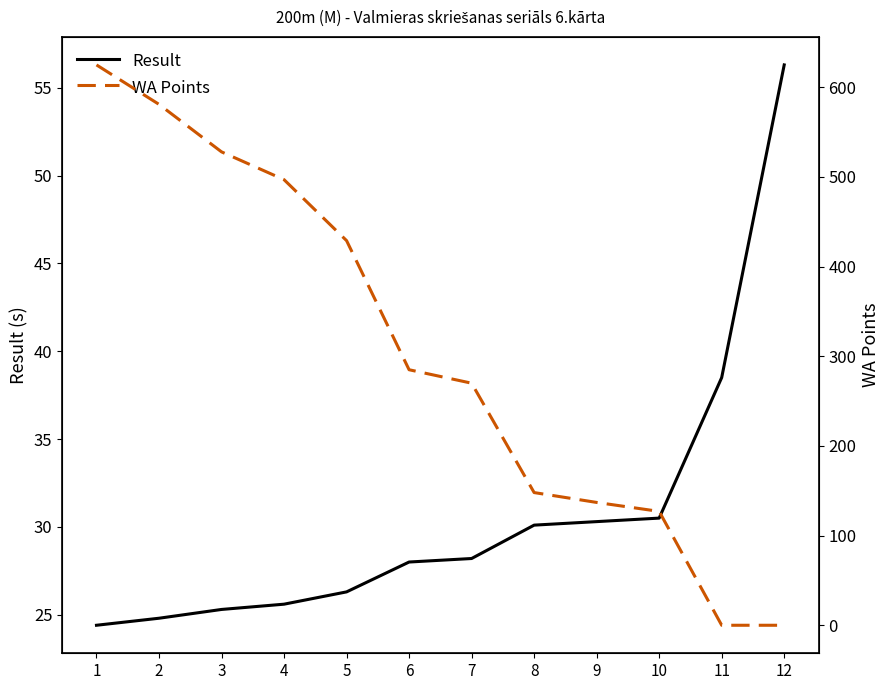

Is this an area chart (filled region under the line)?

No